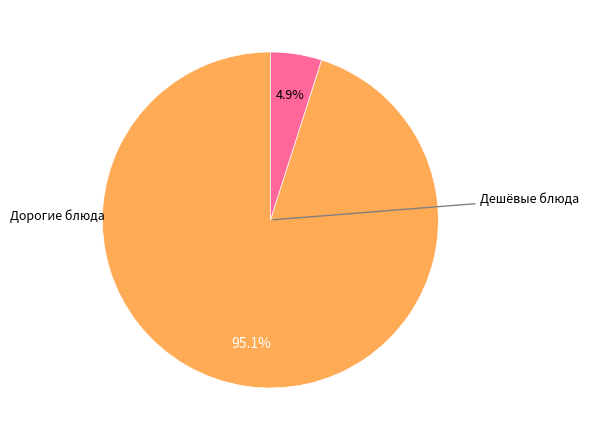

To the nearest percent, what is the average slice percentage?

50%